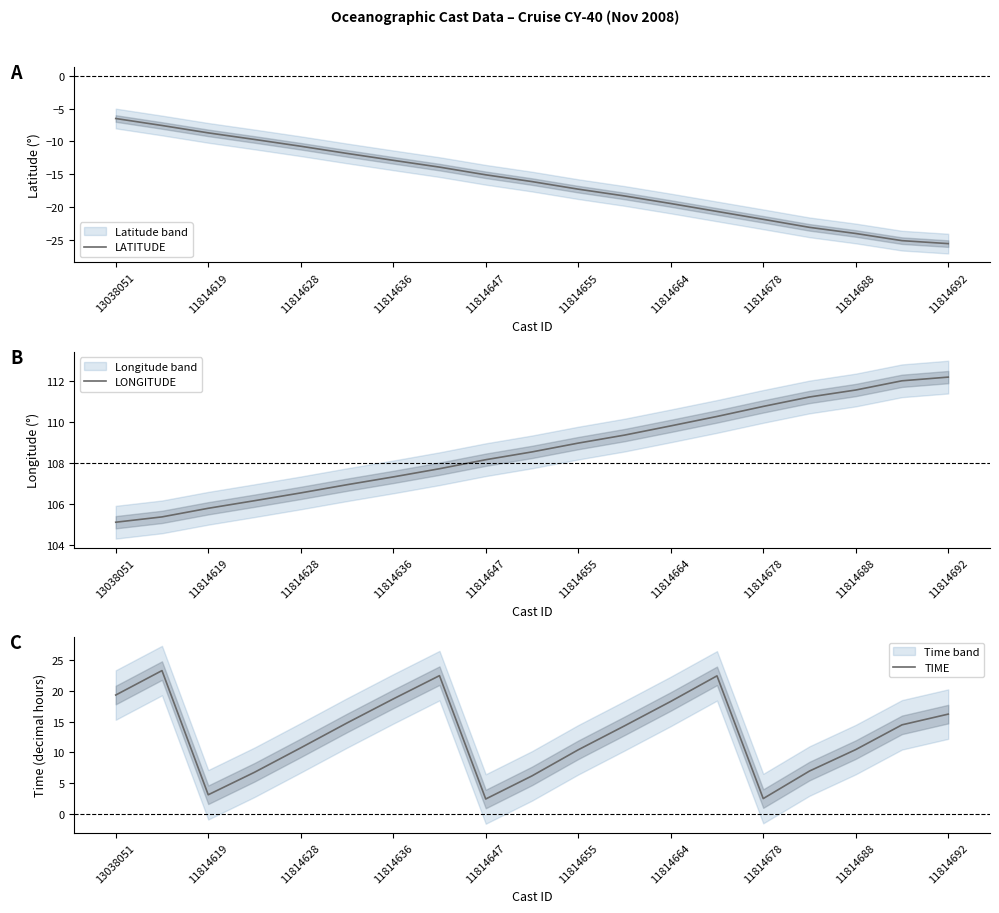

How many distinct data groups are displayed?

3